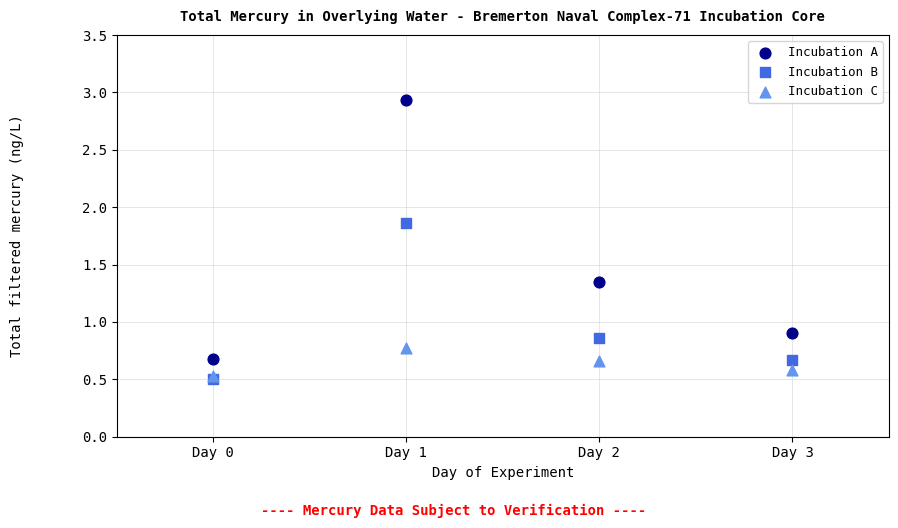

Which series contains the lowest Y value?

Incubation B